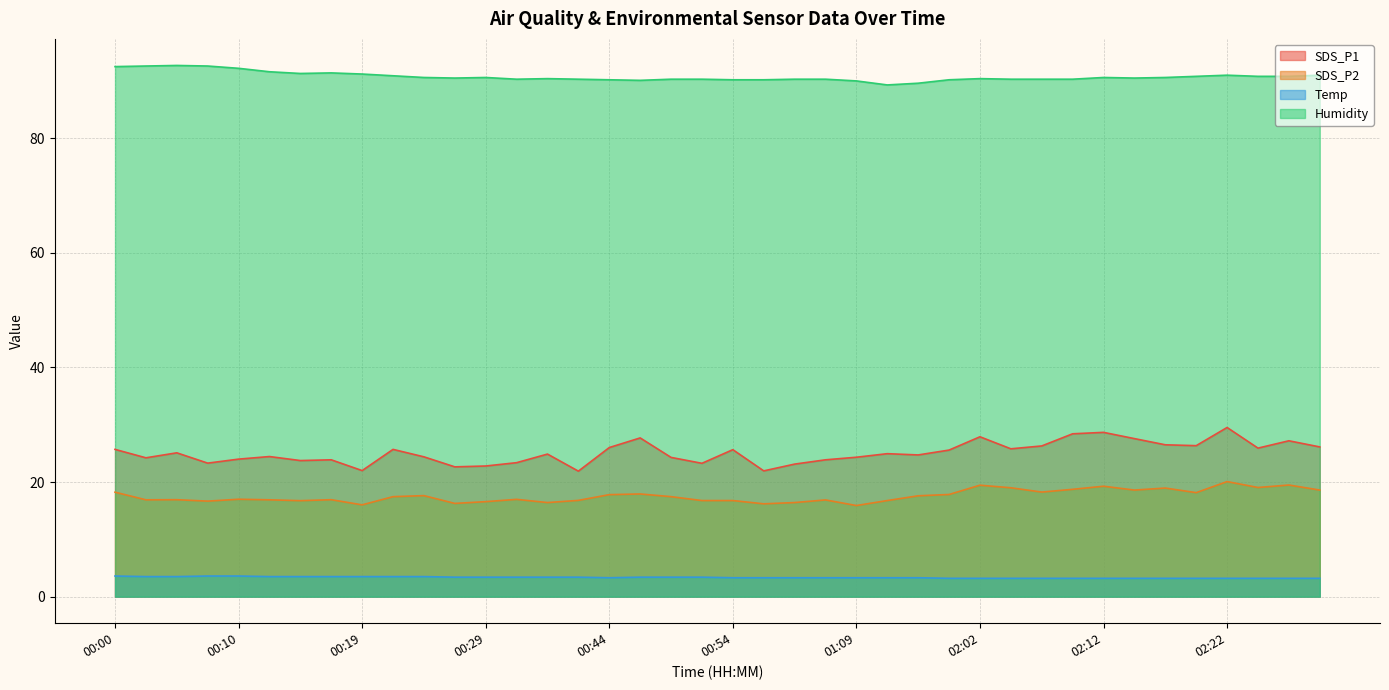

Reading left to right, list all the values displayed in this chart.

SDS_P1: 25.7	24.2	25.1	23.3	24.0	24.4	23.8	23.9	22.0	25.7	24.4	22.6	22.8	23.4	24.9	21.9	26.0	27.7	24.3	23.3	25.6	21.9	23.1	23.9	24.3	24.9	24.7	25.6	27.9	25.8	26.3	28.4	28.7	27.6	26.5	26.4	29.5	25.9	27.2	26.1
SDS_P2: 18.2	16.9	16.9	16.7	17.0	16.9	16.8	16.9	16.0	17.4	17.6	16.3	16.6	17.0	16.4	16.8	17.8	17.9	17.4	16.8	16.8	16.2	16.4	16.9	15.9	16.8	17.6	17.8	19.4	19.0	18.2	18.7	19.3	18.6	18.9	18.1	20.1	19.1	19.5	18.6
Temp: 3.6	3.5	3.5	3.6	3.6	3.5	3.5	3.5	3.5	3.5	3.5	3.4	3.4	3.4	3.4	3.4	3.3	3.4	3.4	3.4	3.3	3.3	3.3	3.3	3.3	3.3	3.3	3.2	3.2	3.2	3.2	3.2	3.2	3.2	3.2	3.2	3.2	3.2	3.2	3.2
Humidity: 92.5	92.6	92.7	92.6	92.2	91.6	91.3	91.4	91.2	90.9	90.6	90.5	90.6	90.3	90.4	90.3	90.2	90.1	90.3	90.3	90.2	90.2	90.3	90.3	90.0	89.3	89.6	90.2	90.4	90.3	90.3	90.3	90.6	90.5	90.6	90.8	91.0	90.8	90.8	91.0